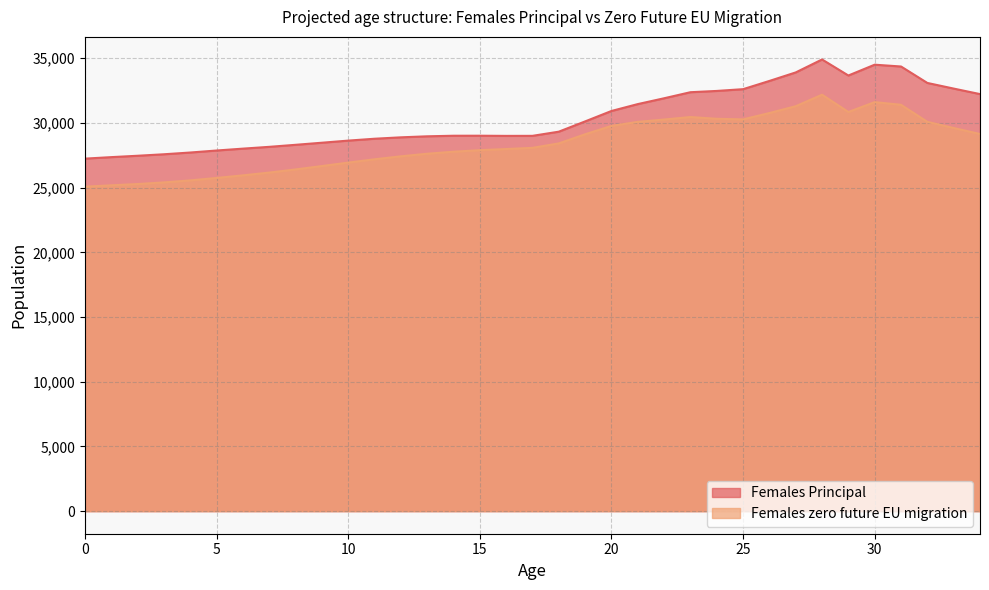

Reading left to right, transcribe all the data shown in this chart.

Females Principal: 0=27238	1=27354	2=27460	3=27575	4=27710	5=27865	6=28010	7=28149	8=28306	9=28467	10=28630	11=28775	12=28884	13=28963	14=29007	15=29009	16=28996	17=28999	18=29321	19=30114	20=30919	21=31452	22=31902	23=32370	24=32469	25=32605	26=33241	27=33899	28=34900	29=33661	30=34497	31=34357	32=33086	33=32651	34=32225
Females zero future EU migration: 0=25071	1=25176	2=25275	3=25401	4=25556	5=25745	6=25945	7=26160	8=26403	9=26664	10=26930	11=27187	12=27416	13=27616	14=27772	15=27890	16=27980	17=28071	18=28414	19=29119	20=29766	21=30078	22=30259	23=30452	24=30316	25=30271	26=30761	27=31288	28=32176	29=30842	30=31604	31=31398	32=30080	33=29606	34=29141